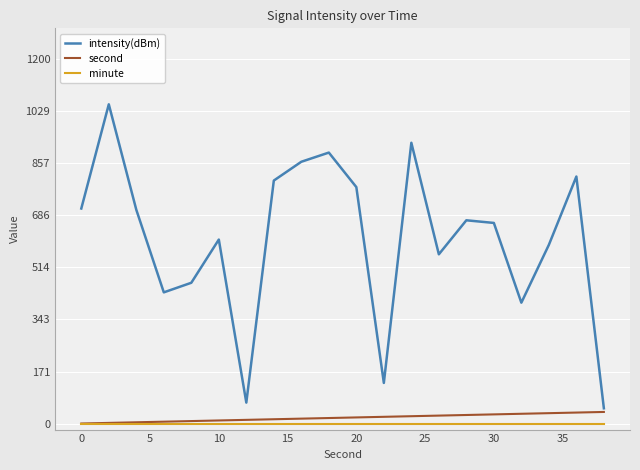

What is the maximum value shown in the chart?

1050.0